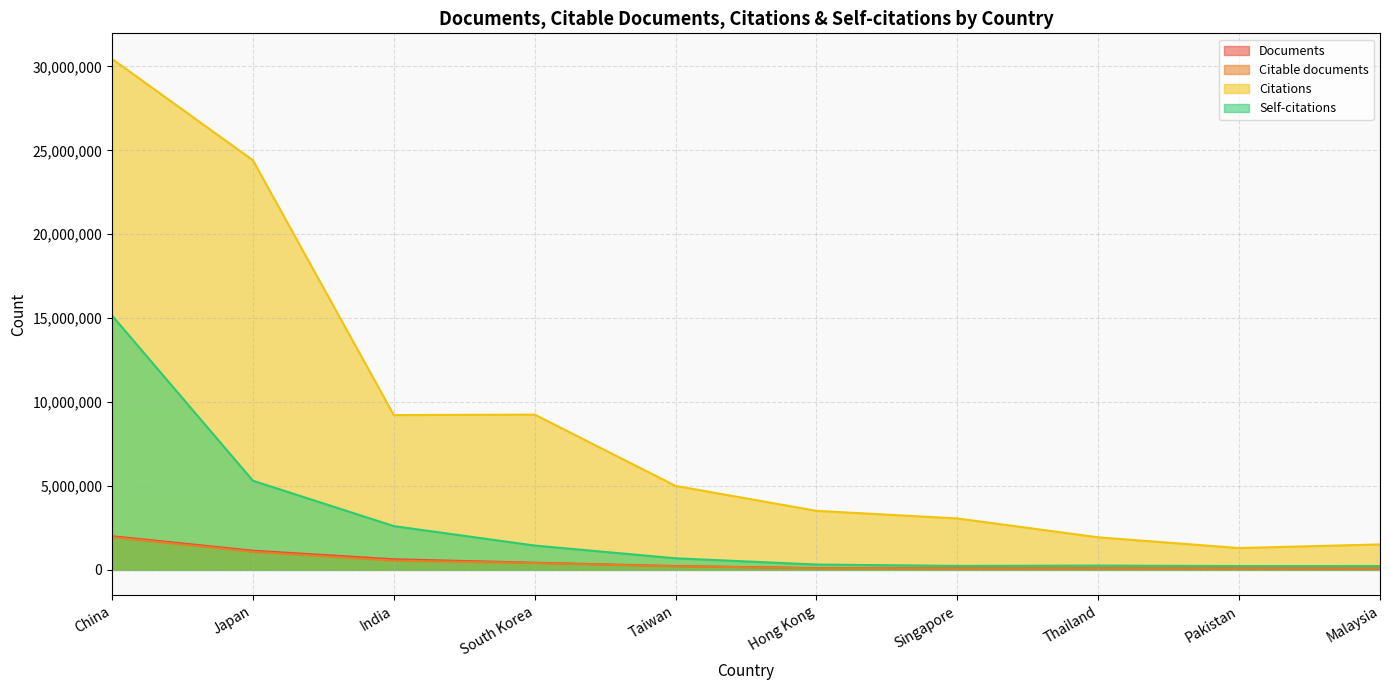

List the series in order of their peak value, highest first.

Citations, Self-citations, Documents, Citable documents